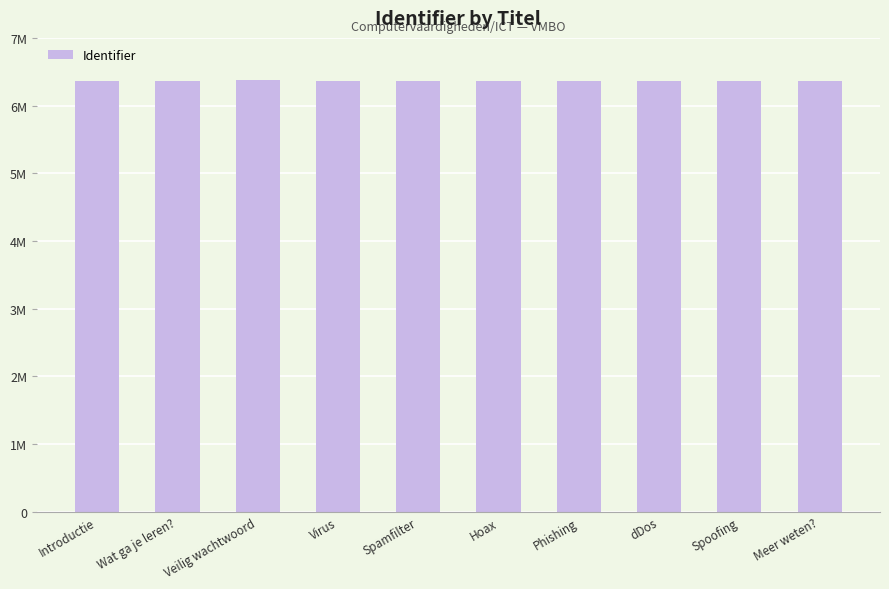

What is the label of the 1st bar from the left?

Introductie